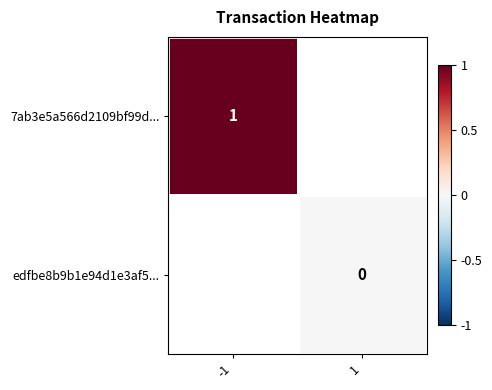

Is it true that 7ab3e5a566d2109bf99d... equals 1 at -1?

True